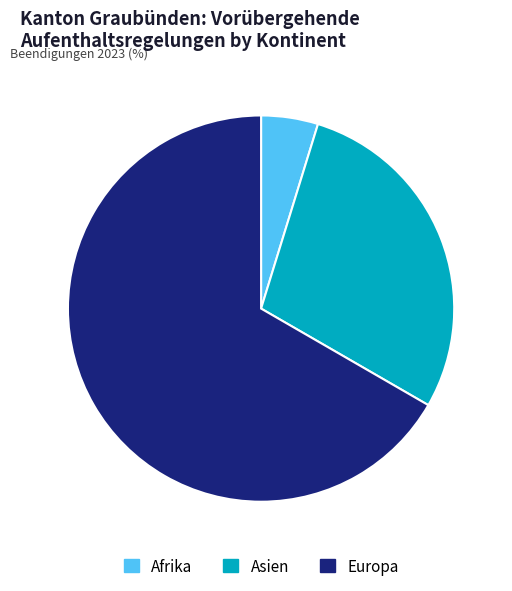

Approximately how many times larger is the value at Europa compared to Afrika?

14.0